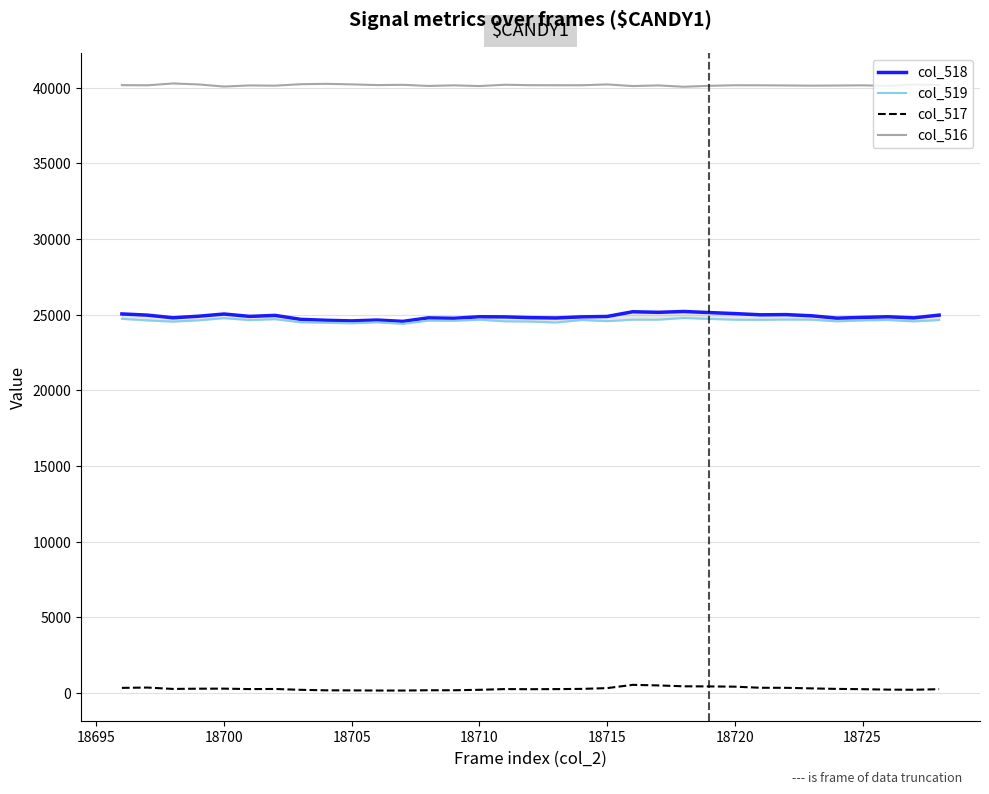

True or false: col_517 and col_516 cross at least once.

False